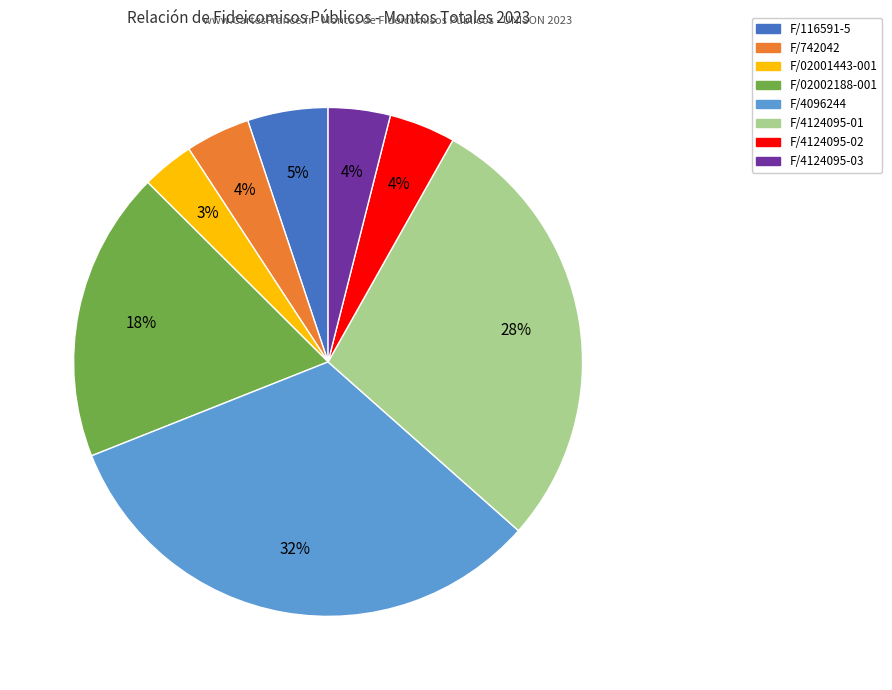

Does F/4096244 represent more than half of the total?

No